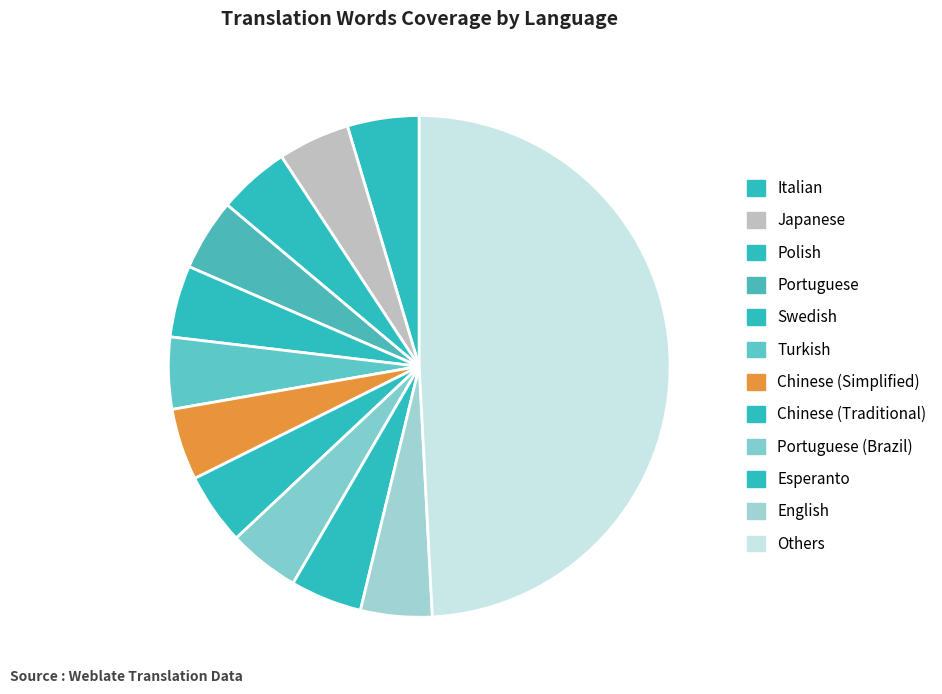

Count the number of slices in the pie.

12